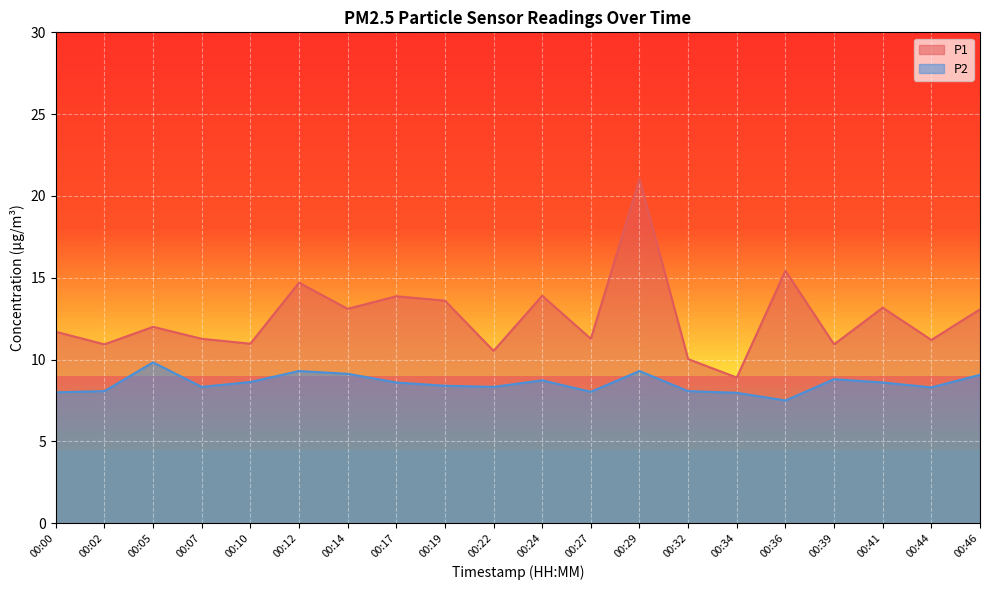

True or false: P2 and P1 intersect in this chart.

False